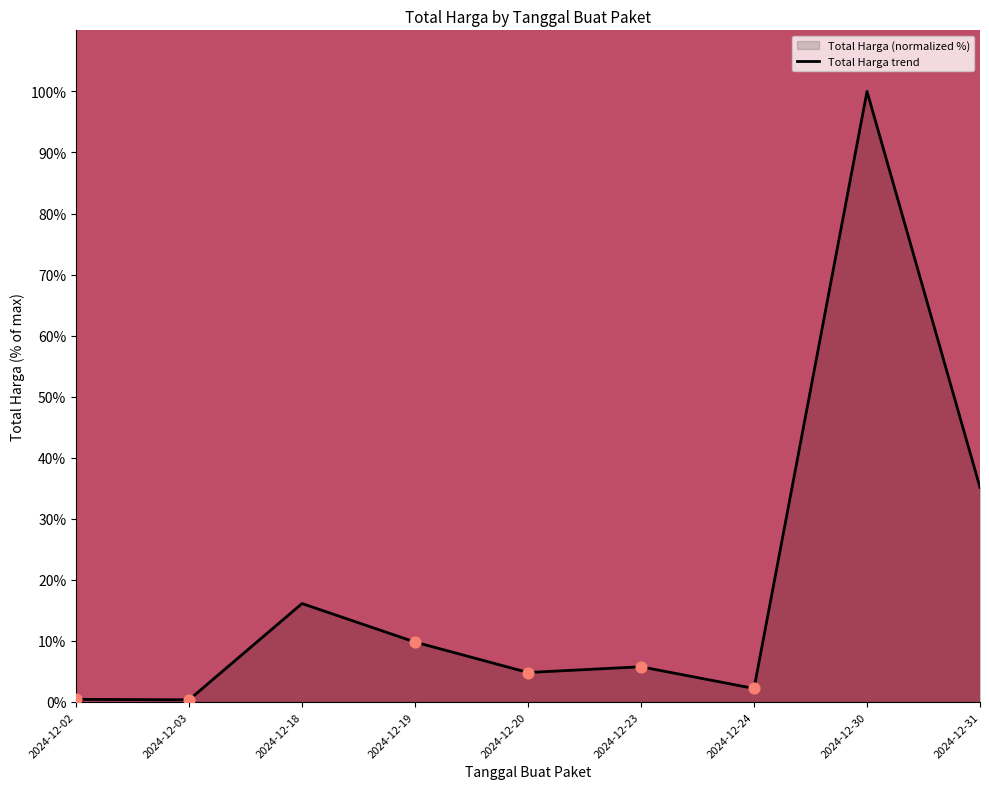

What is the ratio of the value at 2024-12-30 to the value at 2024-12-18?

6.2